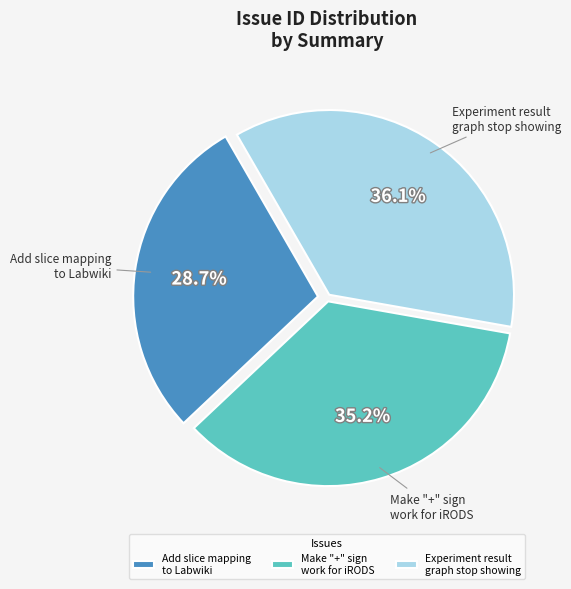

Is Add slice mapping to Labwiki the majority of the pie?

No